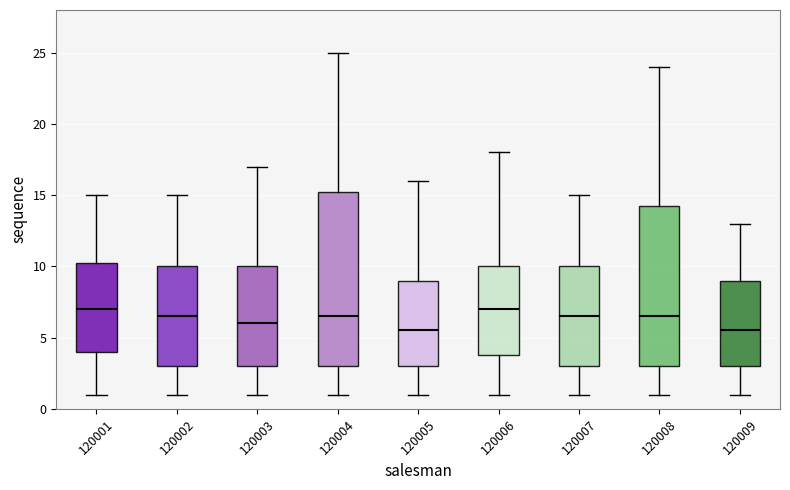

Comparing the boxes themselves (not the whiskers), which one is the tallest?

120004